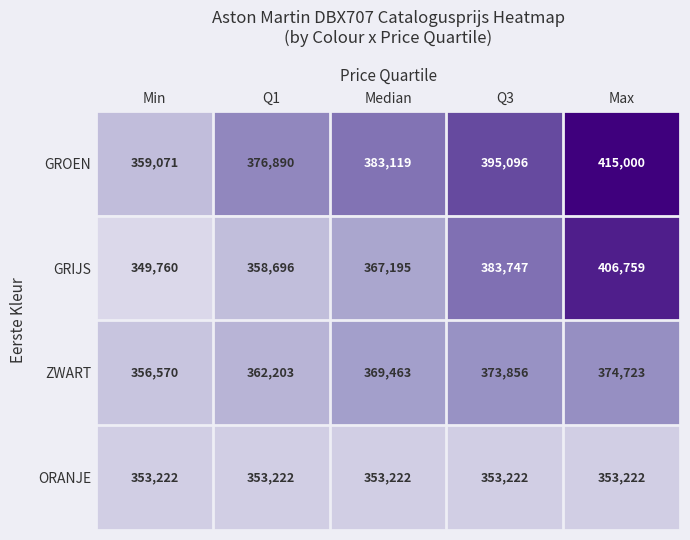

Count the GRIJS values in the range 358696 to 383747.

3